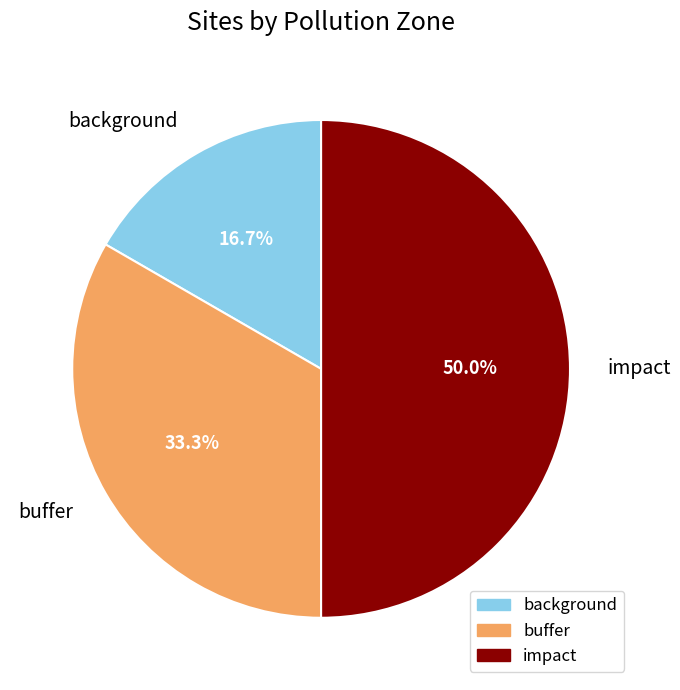

Count the number of slices in the pie.

3